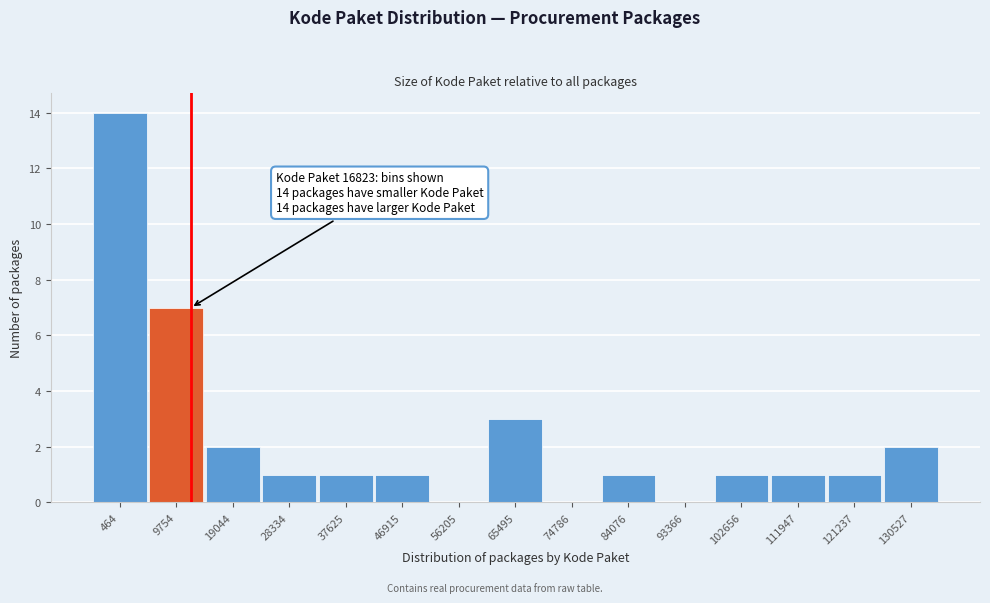

Reading left to right, extract all data points from this chart.

464=14	9754=7	19044=2	28334=1	37625=1	46915=1	56205=0	65495=3	74786=0	84076=1	93366=0	102656=1	111947=1	121237=1	130527=2